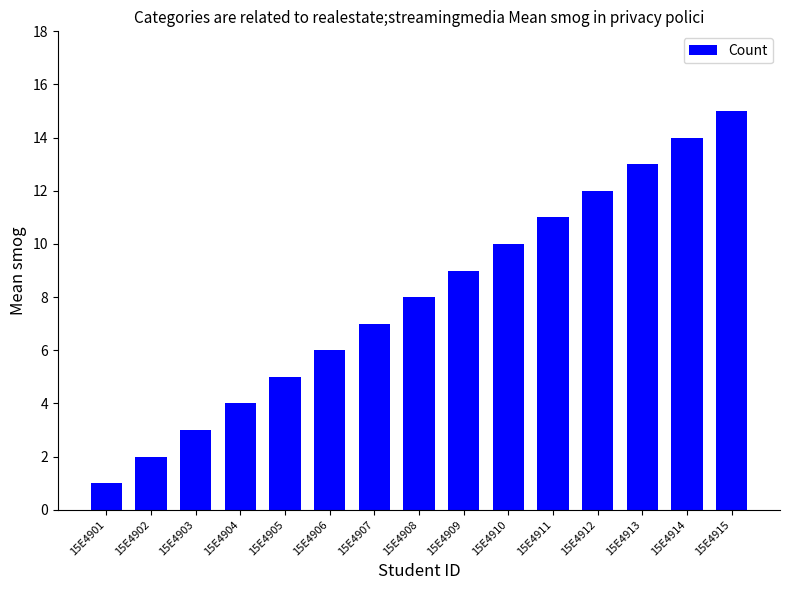

True or false: the data shows 19 at 15E4911.

False